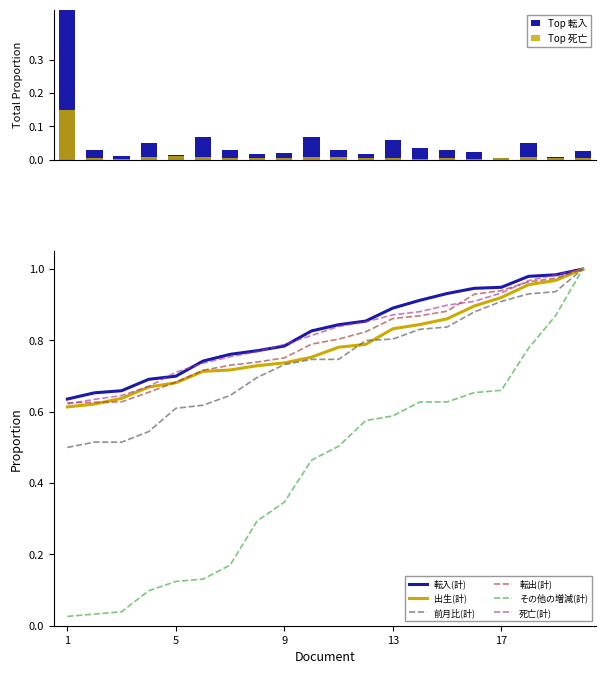

Which series has the largest total across all categories?

転入(計)